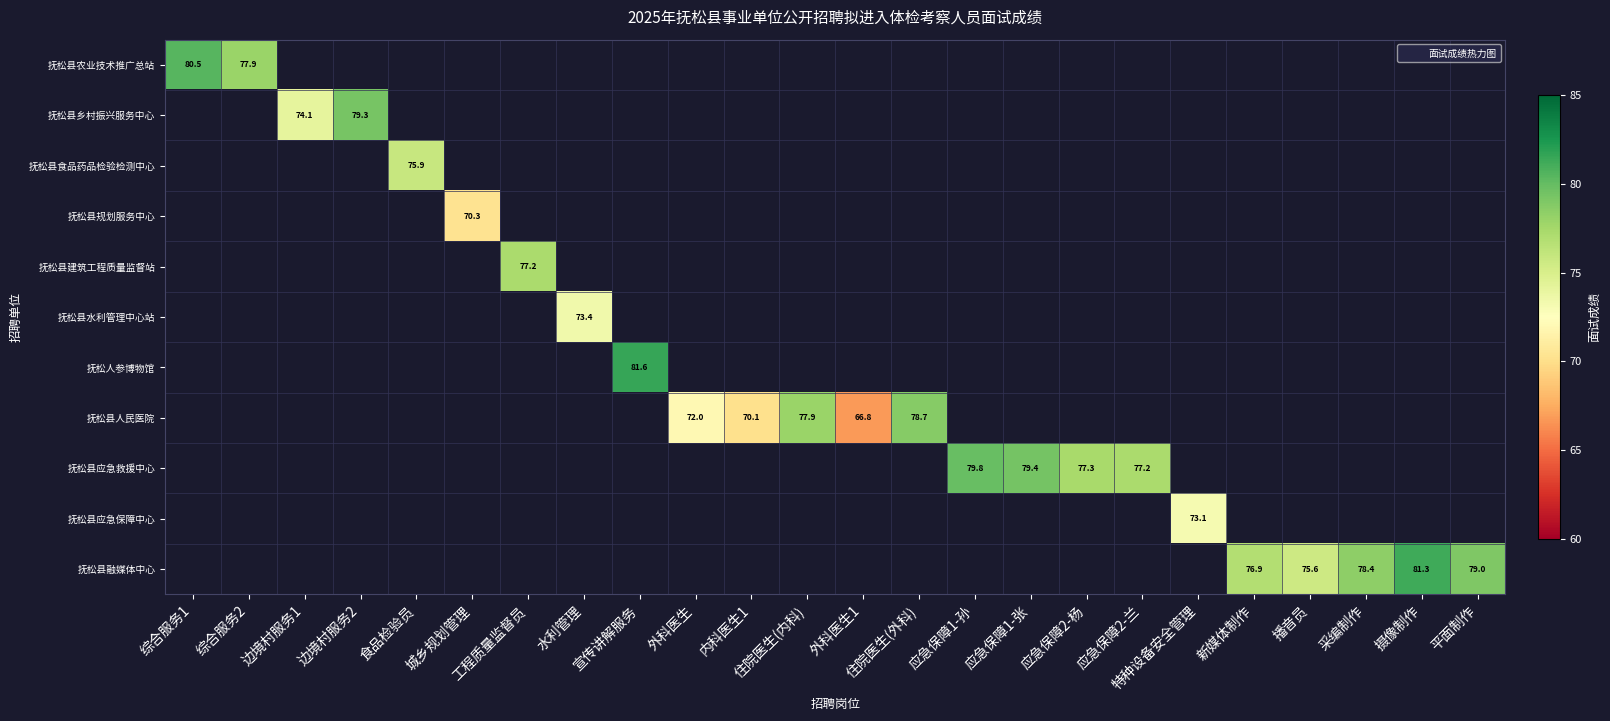

What value does the 抚松县水利管理中心站 series have at 水利管理?

73.4